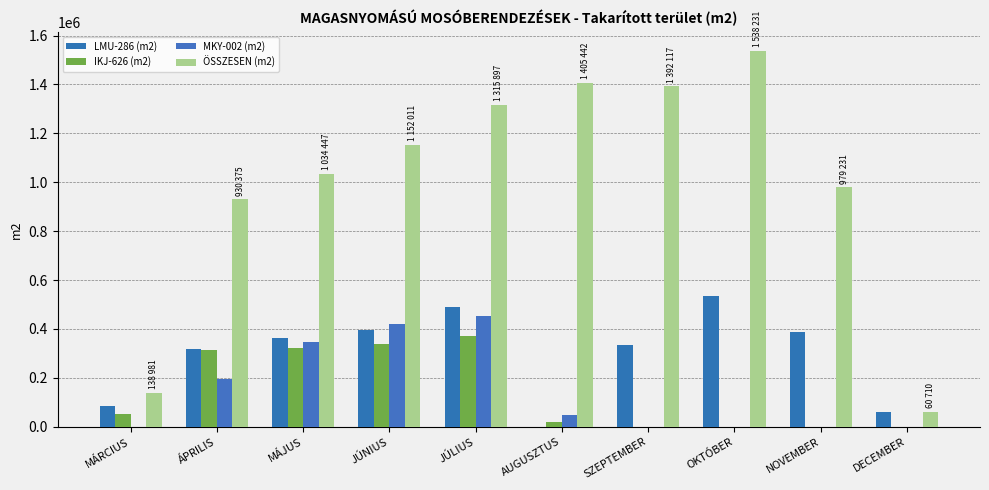

Reading left to right, transcribe all the data shown in this chart.

LMU-286 (m2): MÁRCIUS=85856	ÁPRILIS=316033	MÁJUS=364950	JÚNIUS=394770	JÚLIUS=488691	AUGUSZTUS=0	SZEPTEMBER=334732	OKTÓBER=536347	NOVEMBER=386288	DECEMBER=60710
IKJ-626 (m2): MÁRCIUS=53125	ÁPRILIS=313059	MÁJUS=321387	JÚNIUS=336721	JÚLIUS=372841	AUGUSZTUS=21280	SZEPTEMBER=0	OKTÓBER=0	NOVEMBER=0	DECEMBER=0
MKY-002 (m2): MÁRCIUS=0	ÁPRILIS=195838	MÁJUS=348110	JÚNIUS=420520	JÚLIUS=454365	AUGUSZTUS=48080	SZEPTEMBER=0	OKTÓBER=0	NOVEMBER=0	DECEMBER=0
ÖSSZESEN (m2): MÁRCIUS=138981	ÁPRILIS=930375	MÁJUS=1034447	JÚNIUS=1152011	JÚLIUS=1315897	AUGUSZTUS=1405442	SZEPTEMBER=1392117	OKTÓBER=1538231	NOVEMBER=979231	DECEMBER=60710